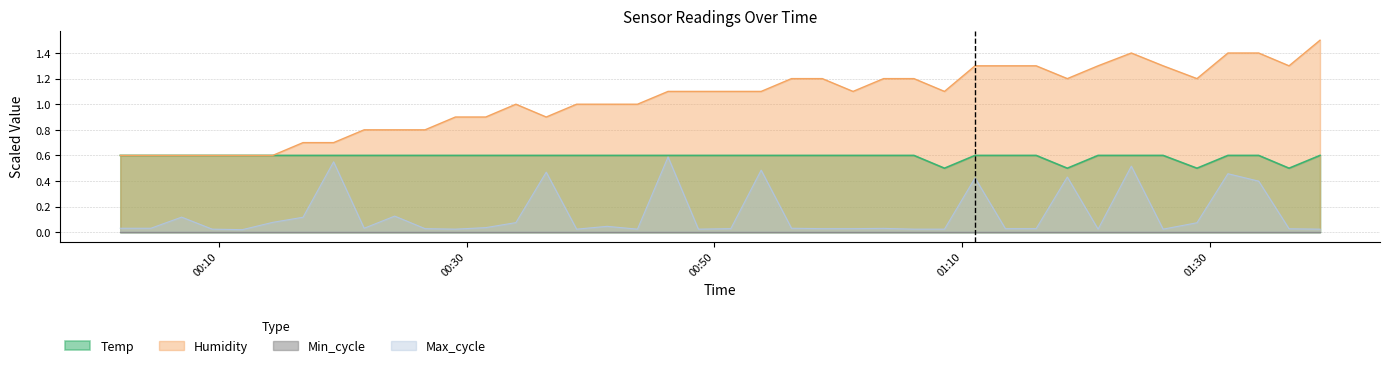

Is the value of Temp at 2022/06/09 01:13:30 greater than the value of Humidity at 2022/06/09 00:02:03?

No